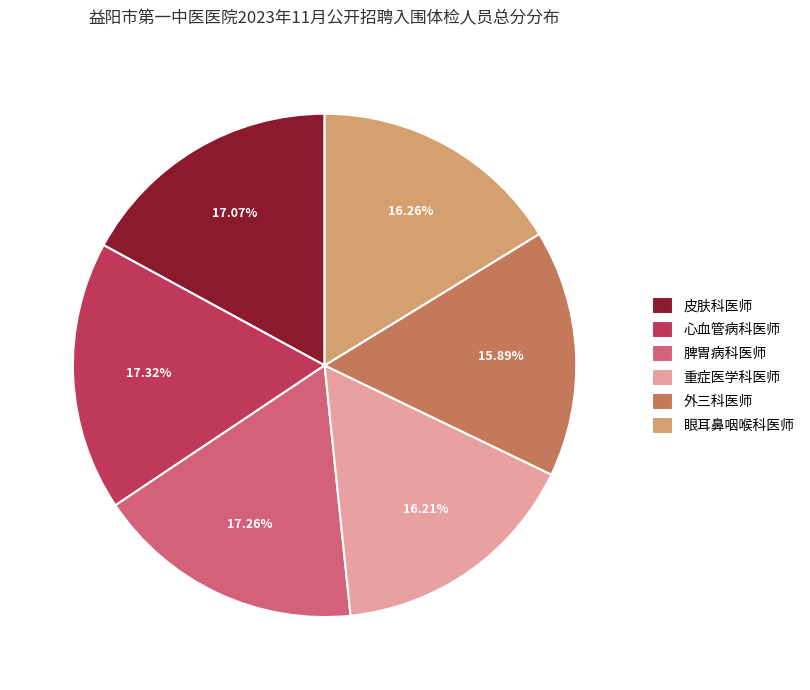

Count the number of slices in the pie.

6